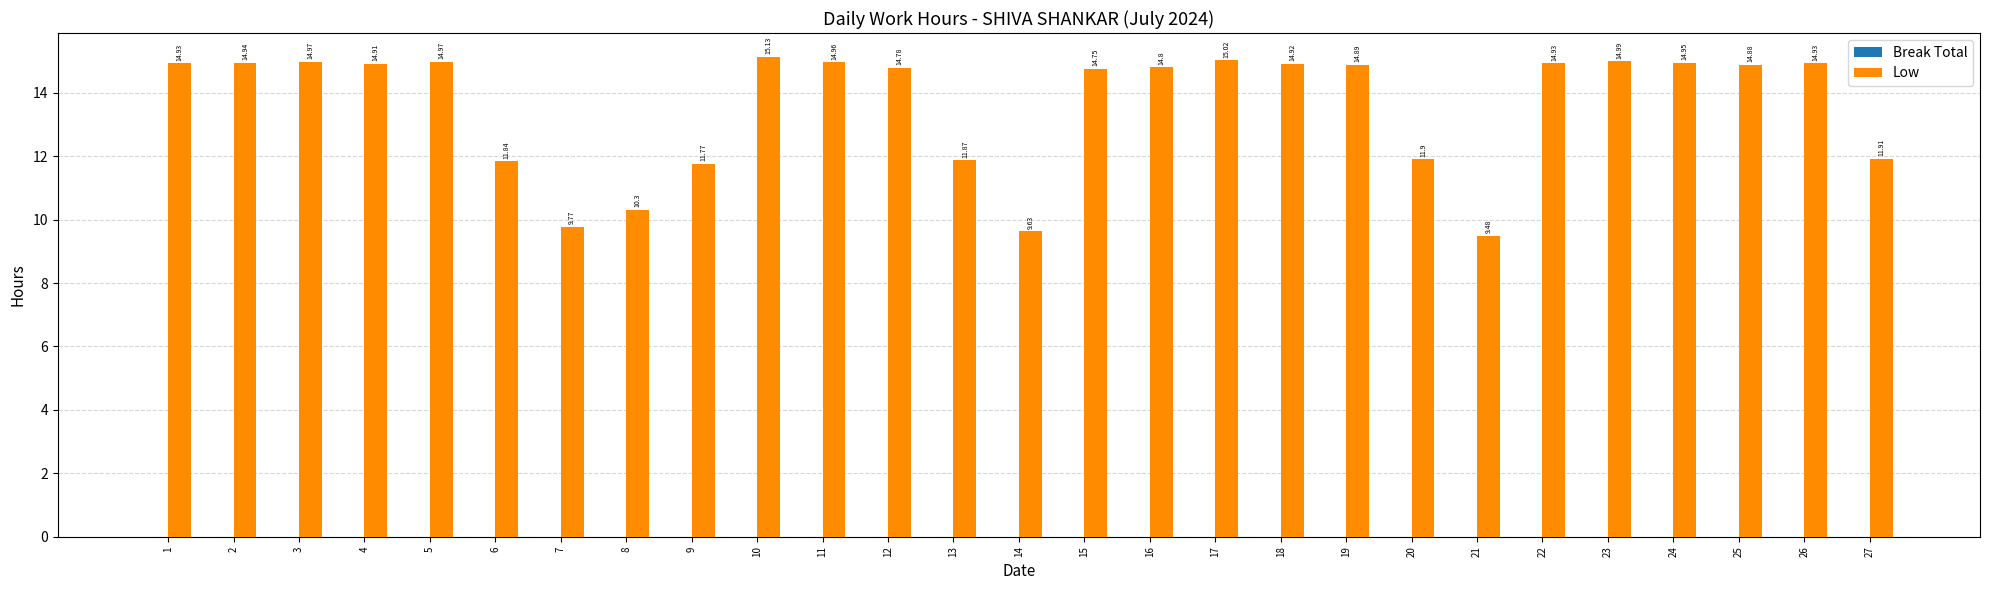

What is the sum of all values?

367.1